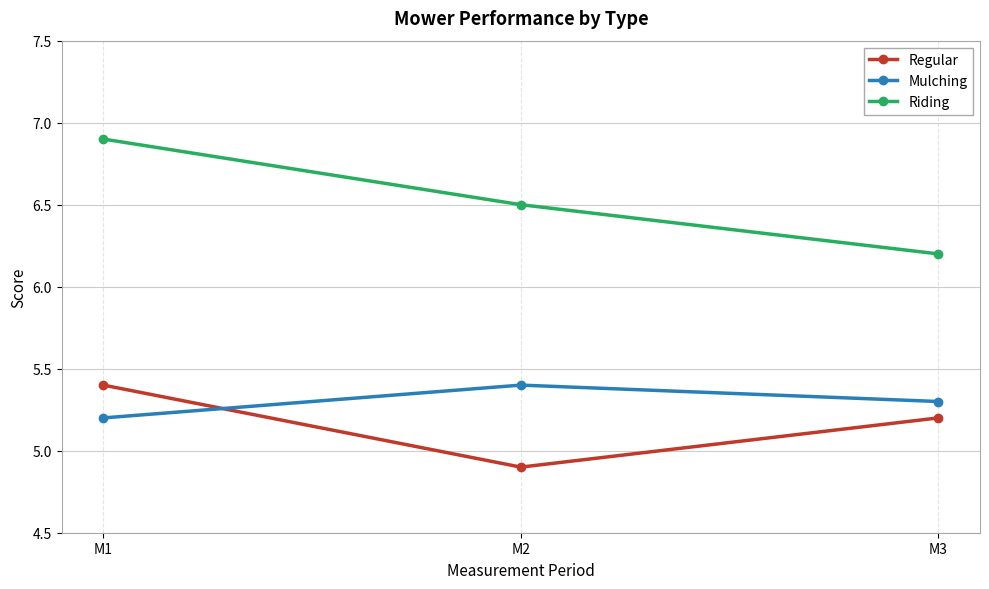

What are all the series names shown in the legend?

Regular, Mulching, Riding